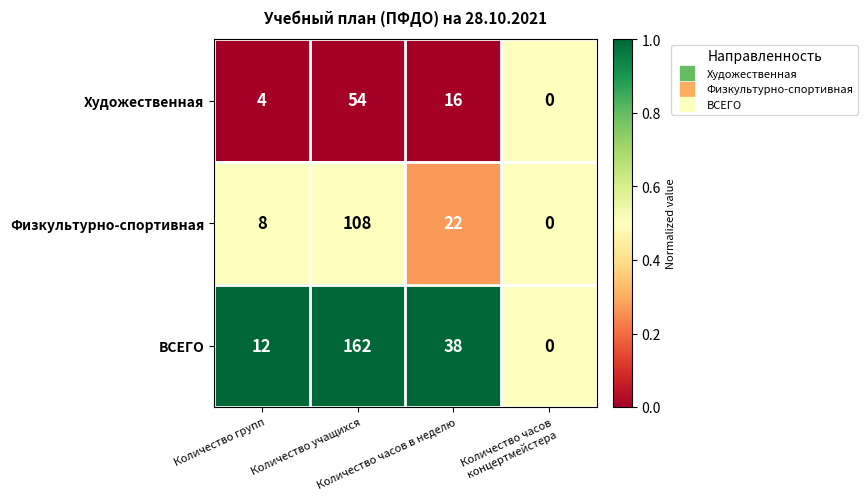

What is the maximum value for ВСЕГО?

162